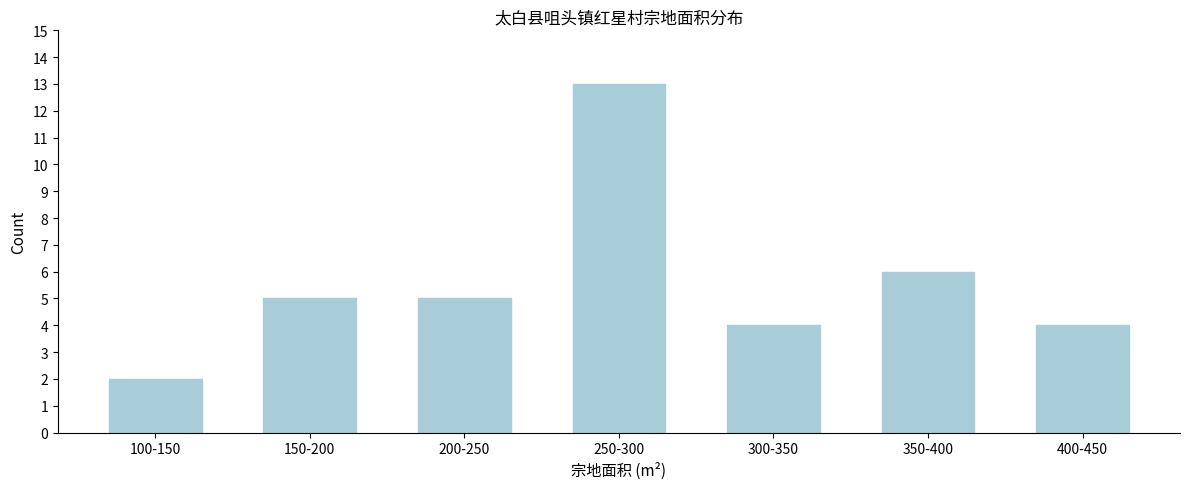

Reading right to left, transcribe all the data shown in this chart.

4	6	4	13	5	5	2